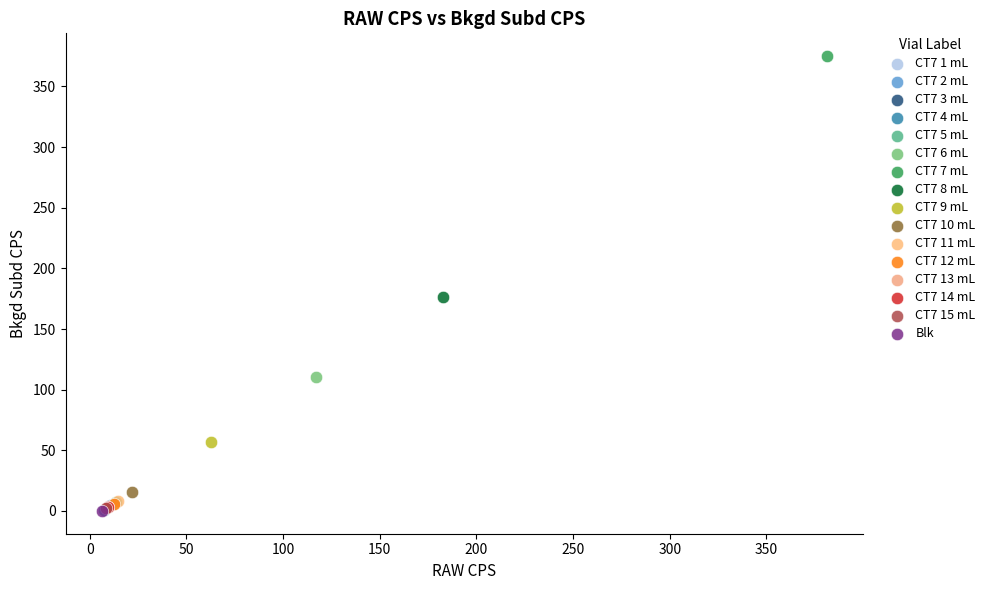

What are all the series names shown in the legend?

CT7 1 mL, CT7 2 mL, CT7 3 mL, CT7 4 mL, CT7 5 mL, CT7 6 mL, CT7 7 mL, CT7 8 mL, CT7 9 mL, CT7 10 mL, CT7 11 mL, CT7 12 mL, CT7 13 mL, CT7 14 mL, CT7 15 mL, Blk